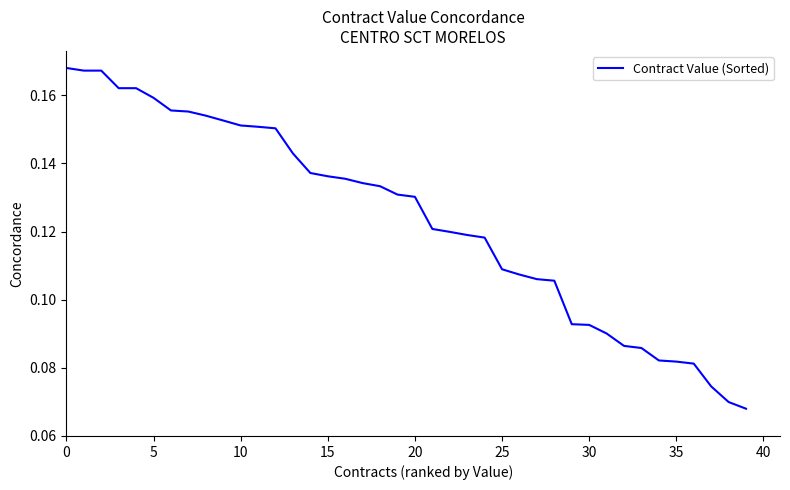

Does the chart display data point markers on the line(s)?

No